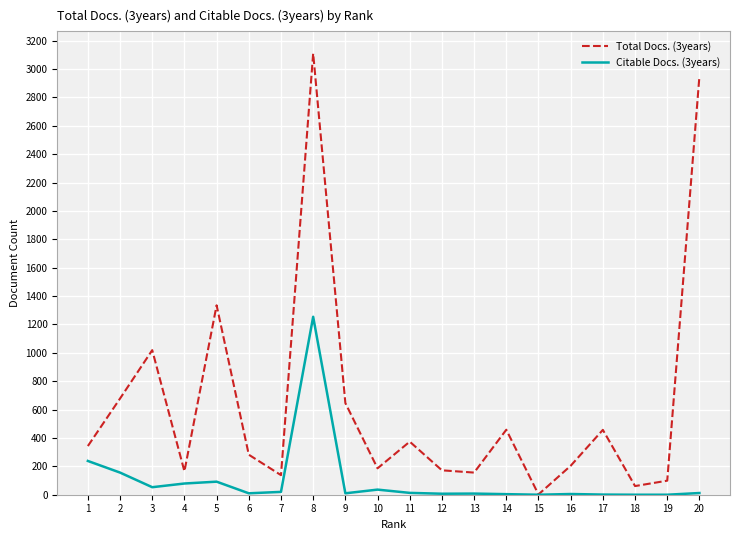

What is the difference between the Total Docs. (3years) values at 19 and 9?

547